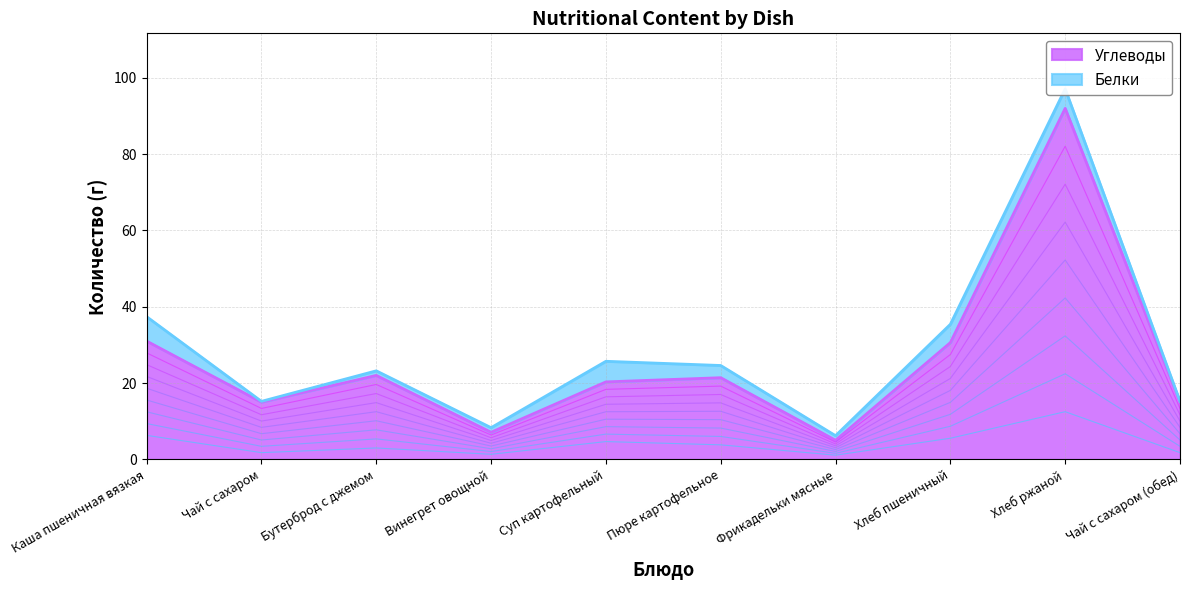

Where is the first local minimum?

Чай с сахаром